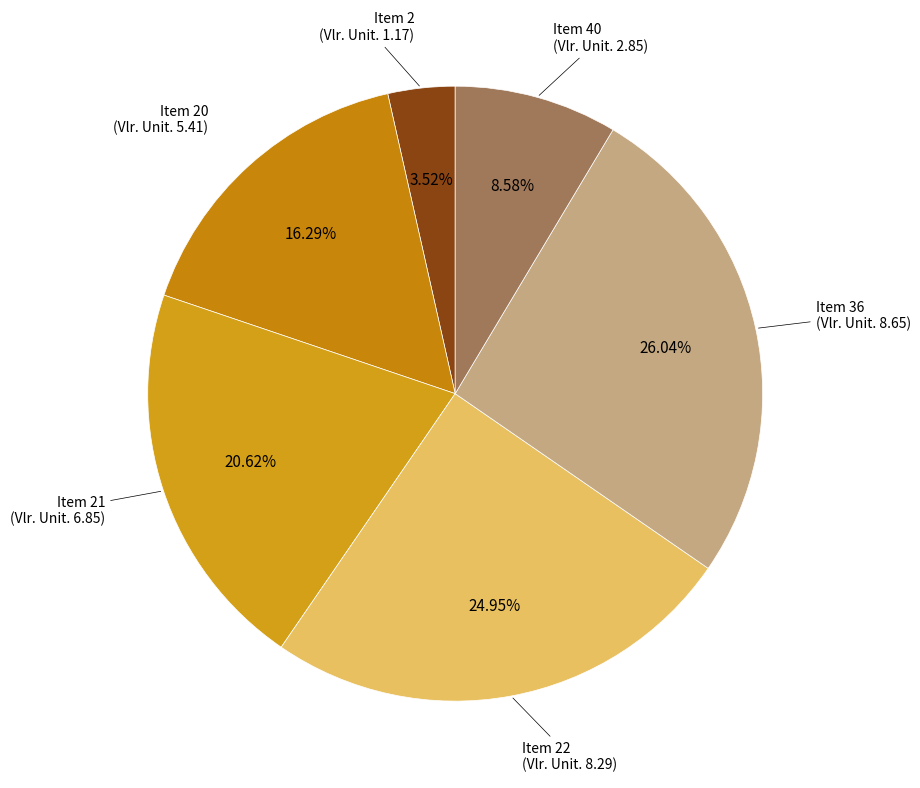

To the nearest percent, what portion does Item 22 represent?

25%